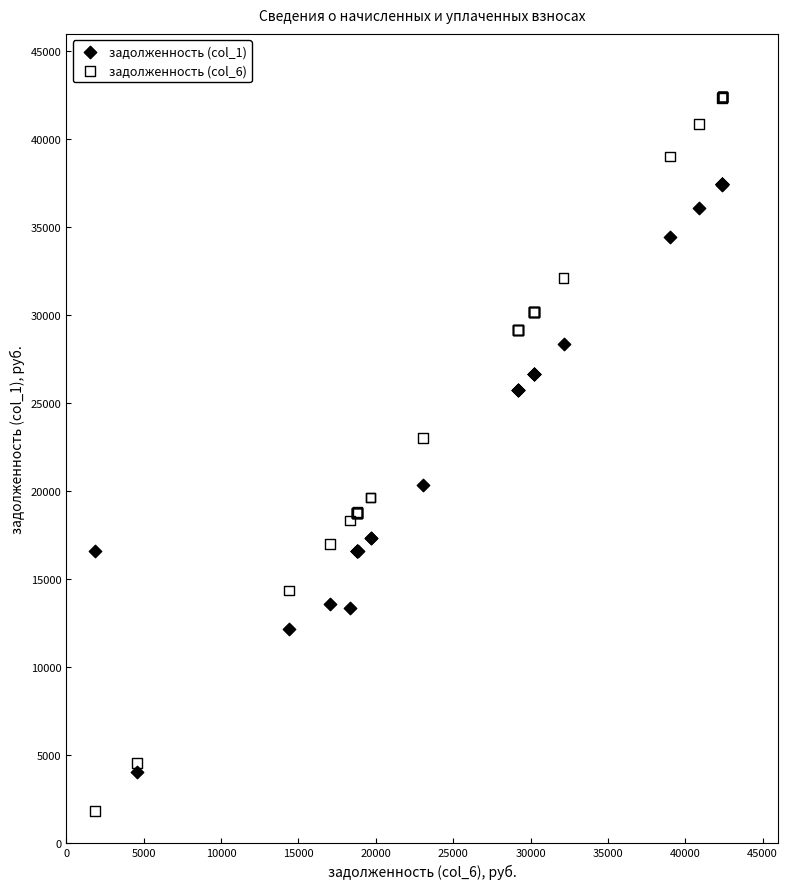

What are all the series names shown in the legend?

задолженность (col_1), задолженность (col_6)